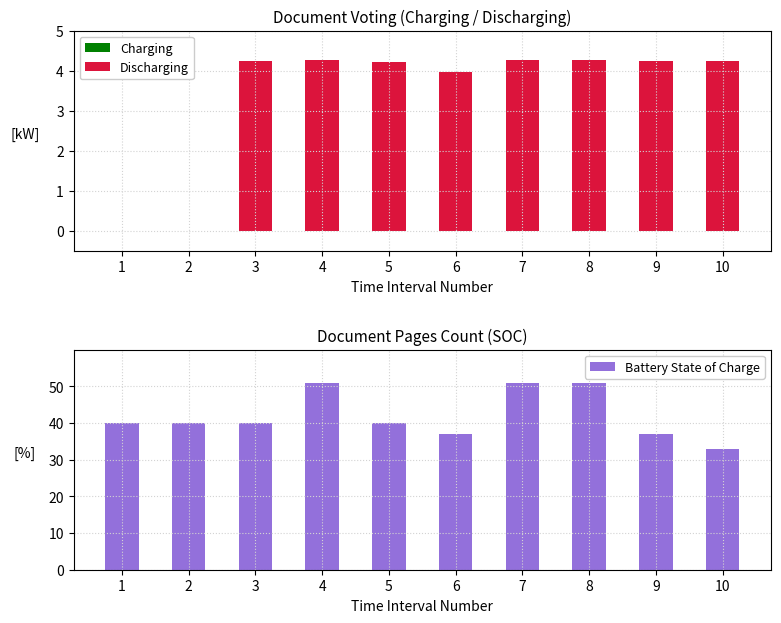

True or false: Battery State of Charge has a value of 40 at 1.

True